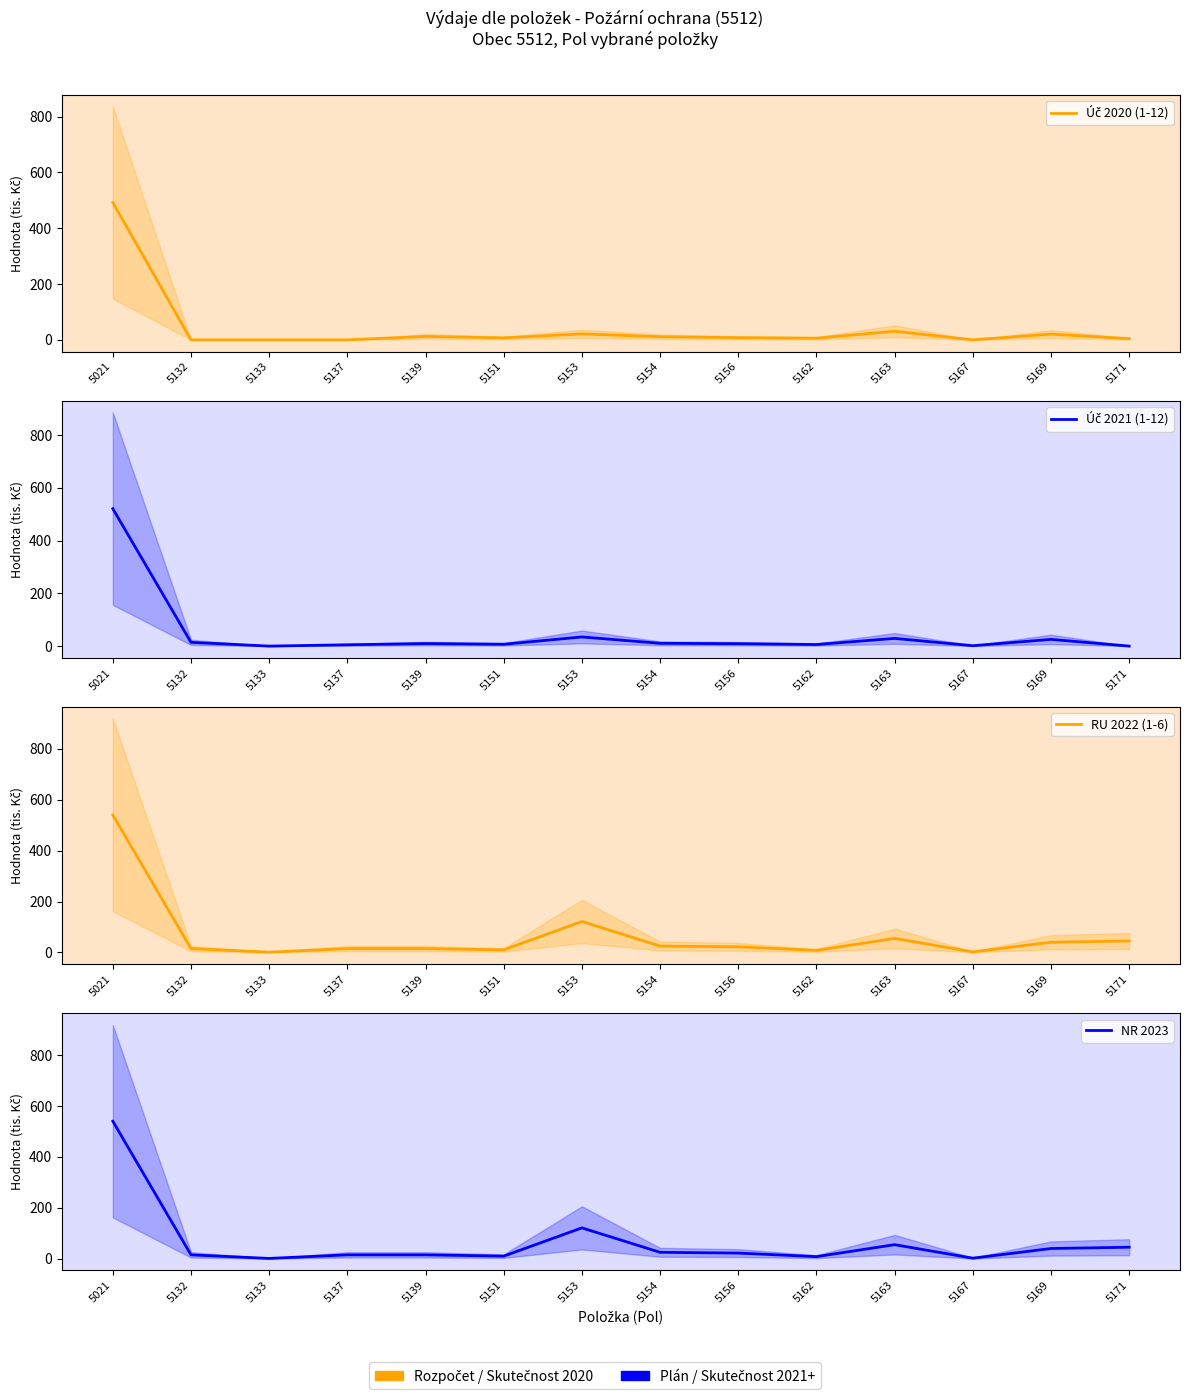

How many values in Úč 2021 (1-12) are above zero?

12